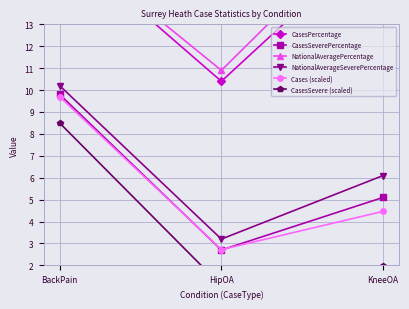

Is it true that NationalAverageSeverePercentage equals 10.2 at BackPain?

True